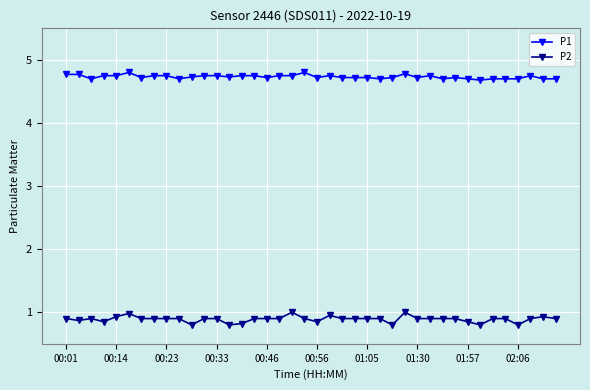

What is the value of the P1 point at the 28th from the left?

4.8